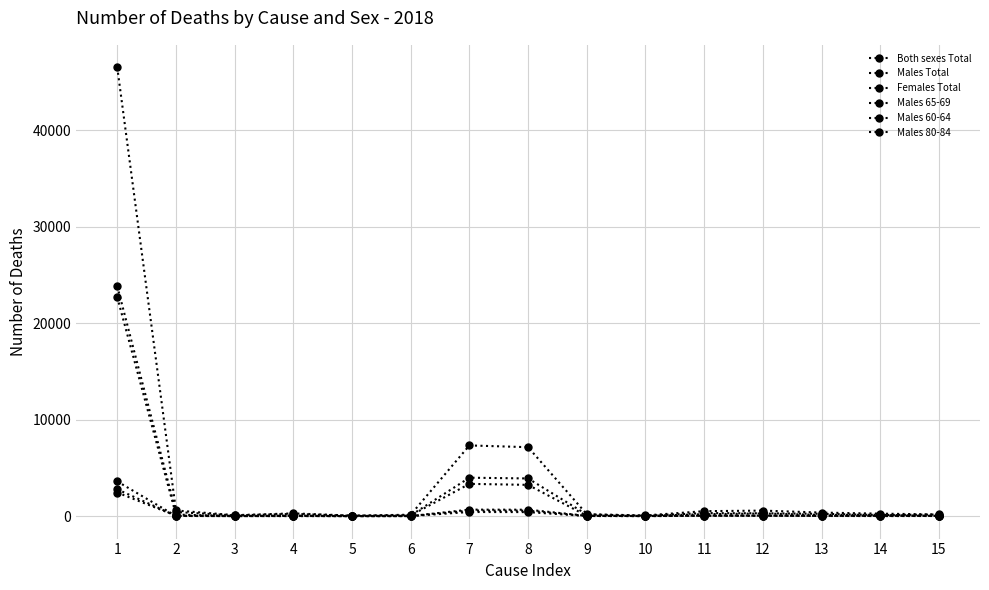

At how many categories does at least one series exceed 40548?

1